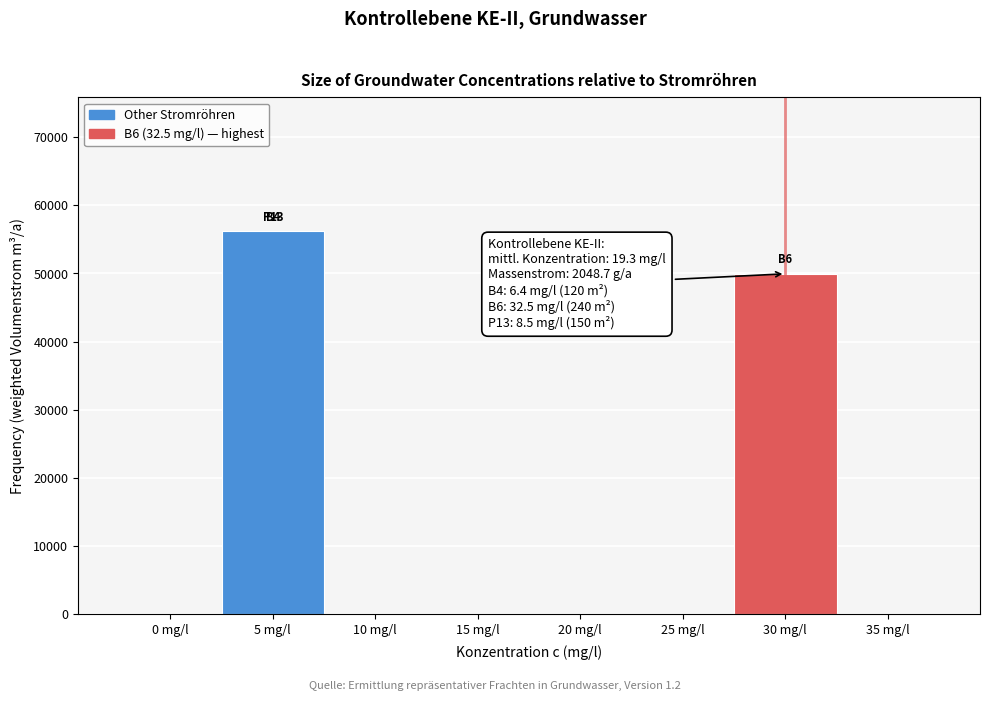

Reading right to left, list all the values displayed in this chart.

35 mg/l=0.0	30 mg/l=49953.0	25 mg/l=0.0	20 mg/l=0.0	15 mg/l=0.0	10 mg/l=0.0	5 mg/l=56197.2	0 mg/l=0.0